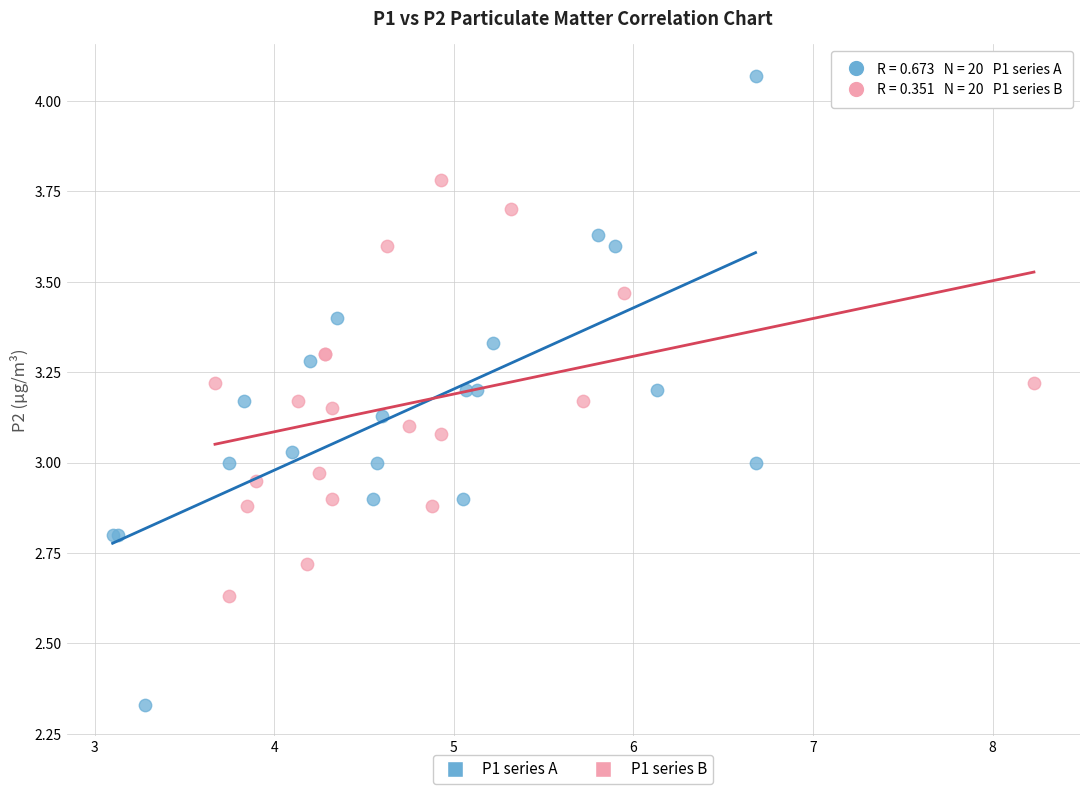

What are all the series names shown in the legend?

P1 series A, P1 series B